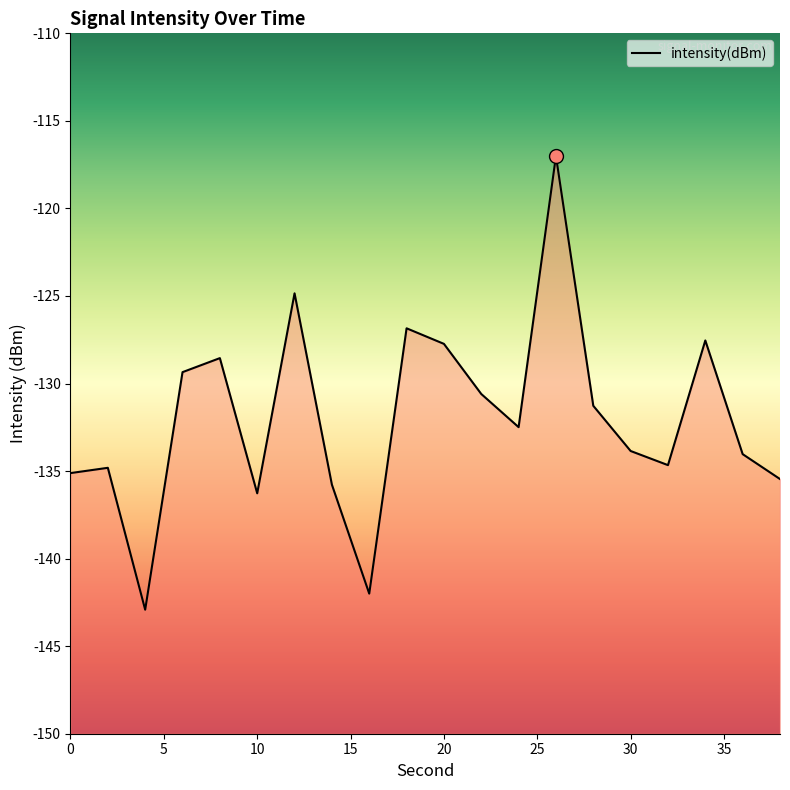

What is the value of the 10th point from the left?

-126.8